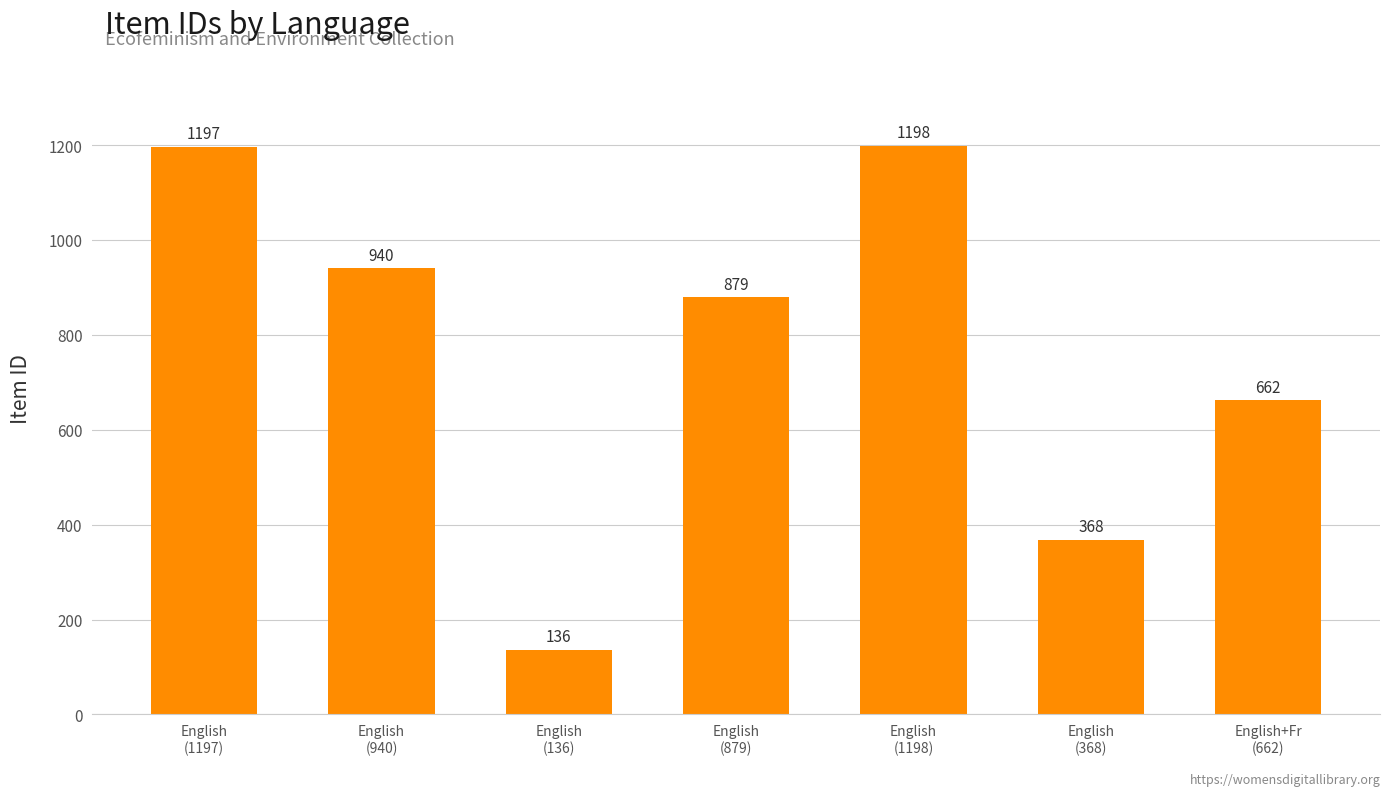

What value does the data have at English
(368)?

368